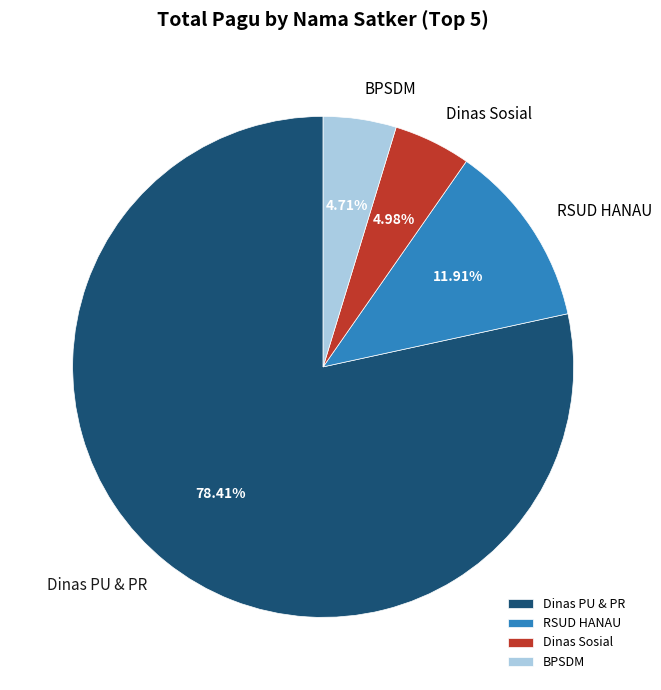

Is Dinas Sosial the majority of the pie?

No